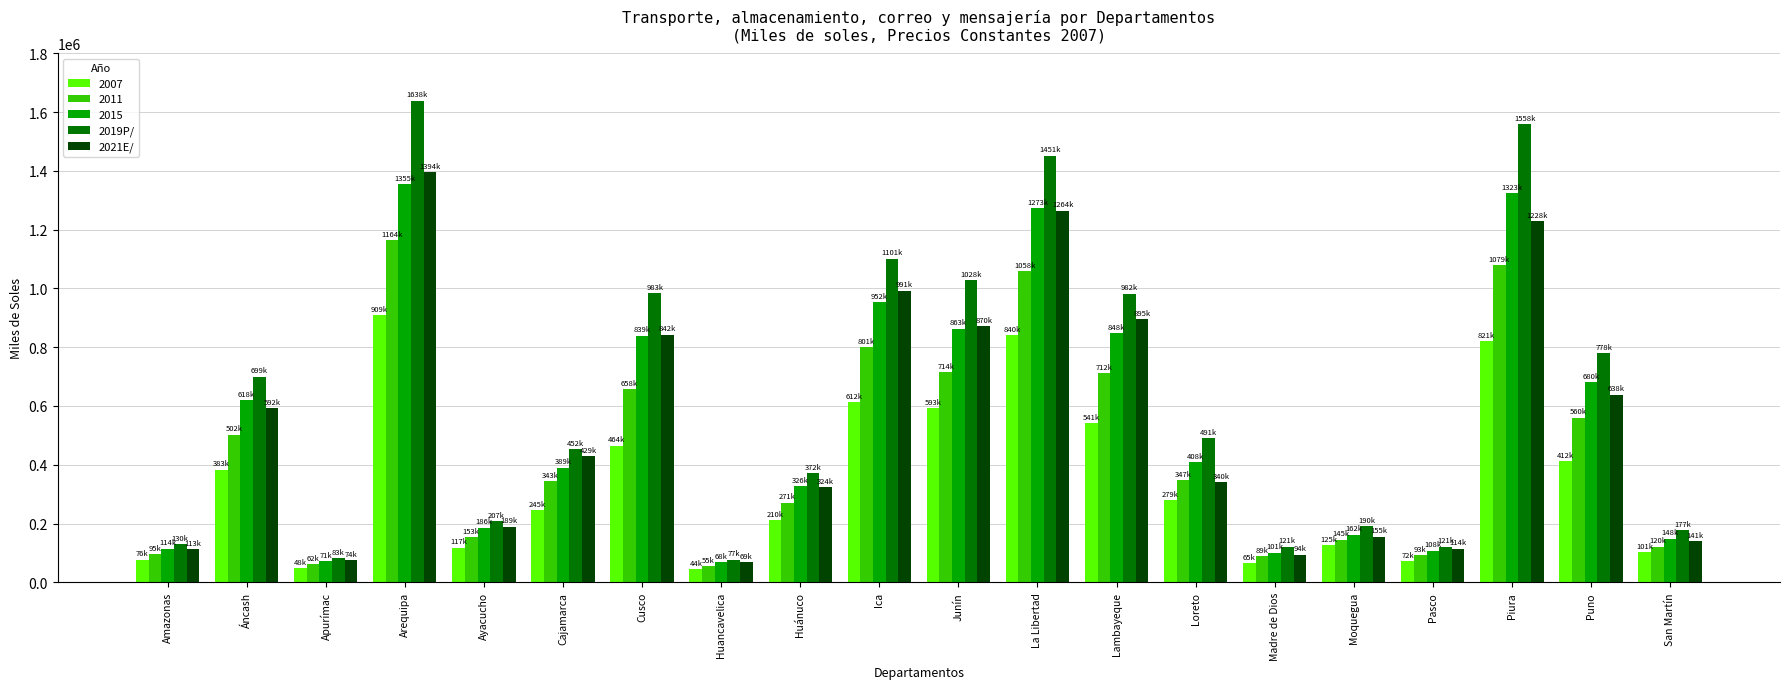

Which series has the largest range (max minus min)?

2019P/